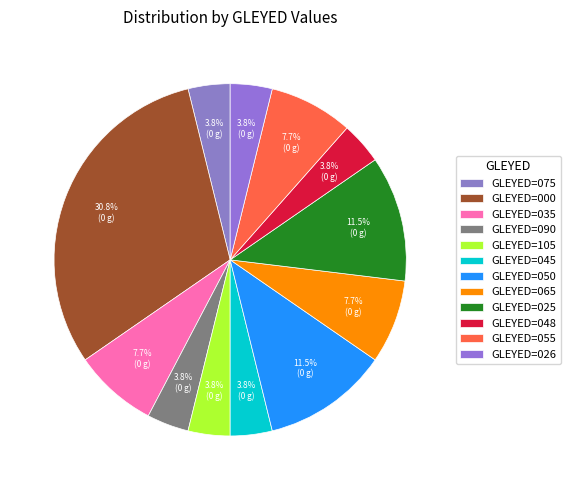

Which slice is the largest?

GLEYED=000